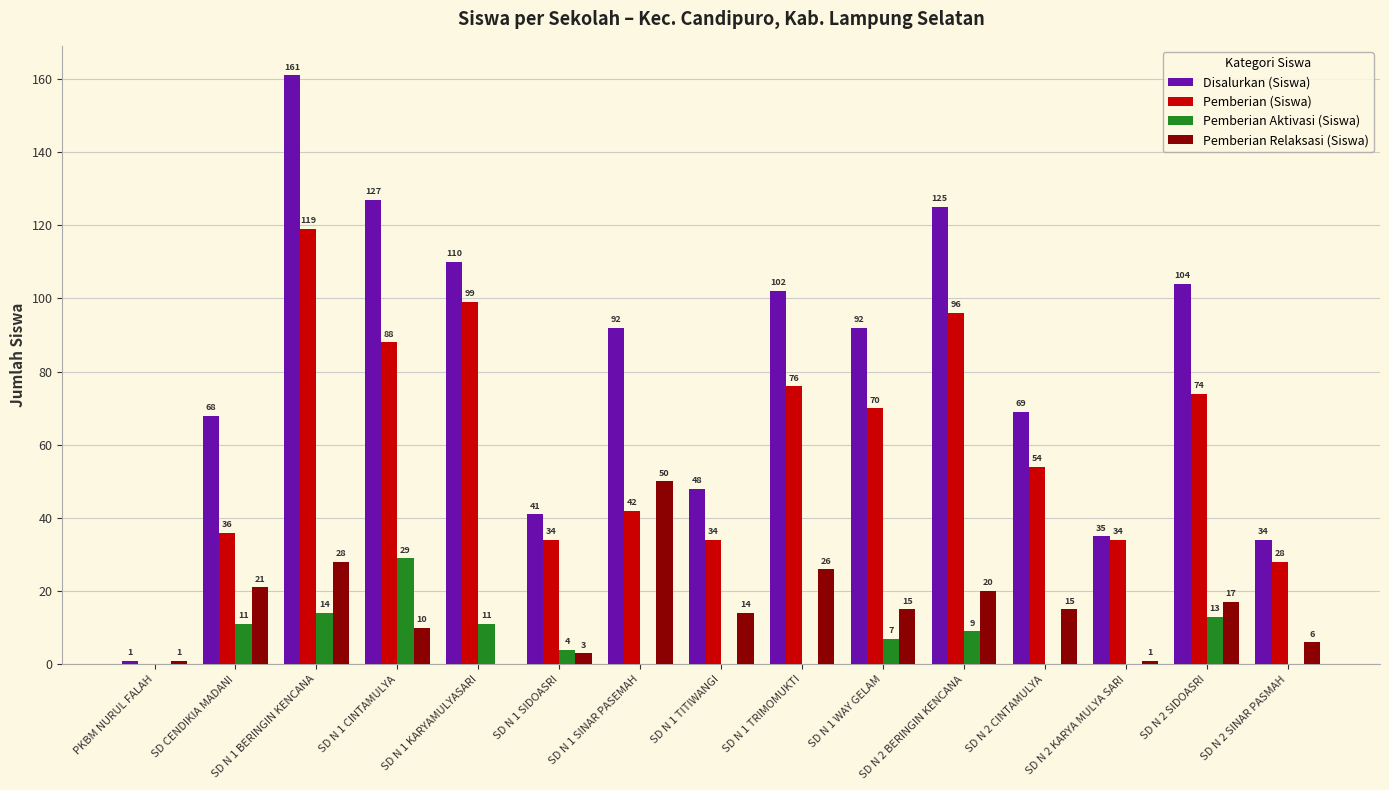

Which category has the highest value across all series?

SD N 1 BERINGIN KENCANA